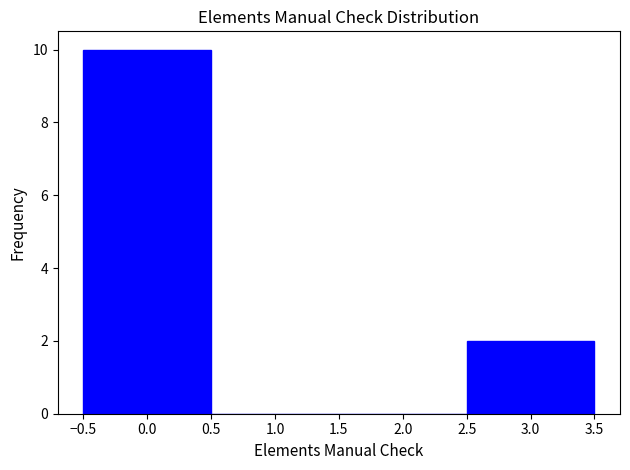

Reading left to right, transcribe this chart: for each bar, give the range it covers on the x-axis and its height. The values are not printed on the chart, so give them approximately, as read against the axis.

-0.5 to 0.5: 10
0.5 to 1.5: 0
1.5 to 2.5: 0
2.5 to 3.5: 2